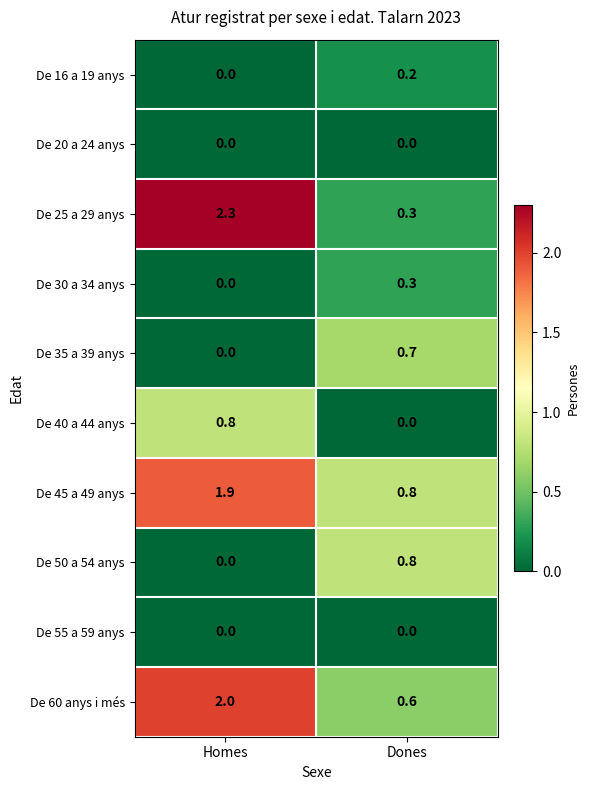

The value of De 40 a 44 anys at Dones is 0.0. True or false?

True